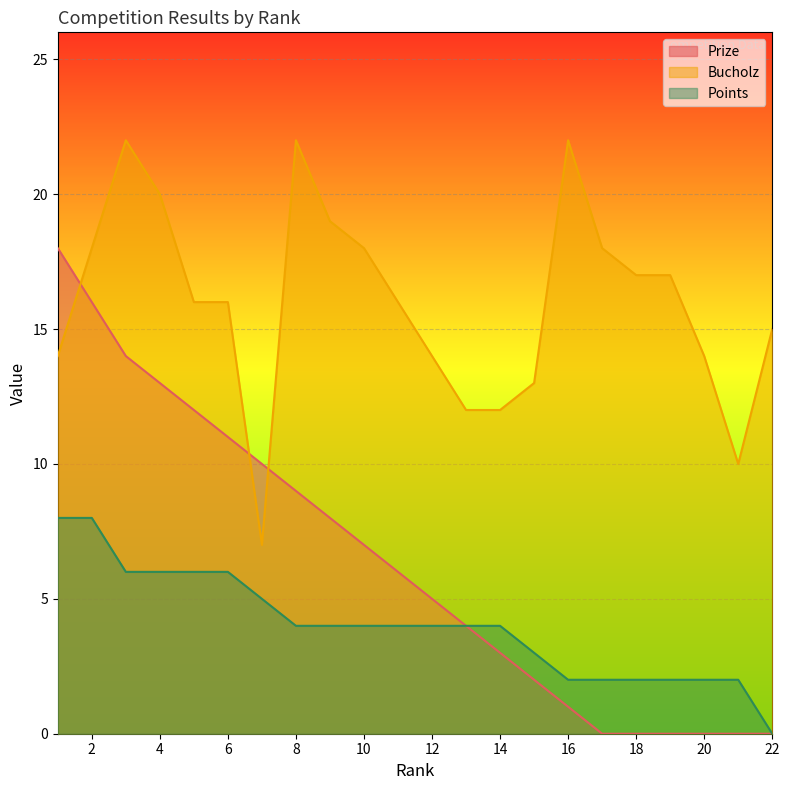

Which has a higher value, 4 or 3?

3